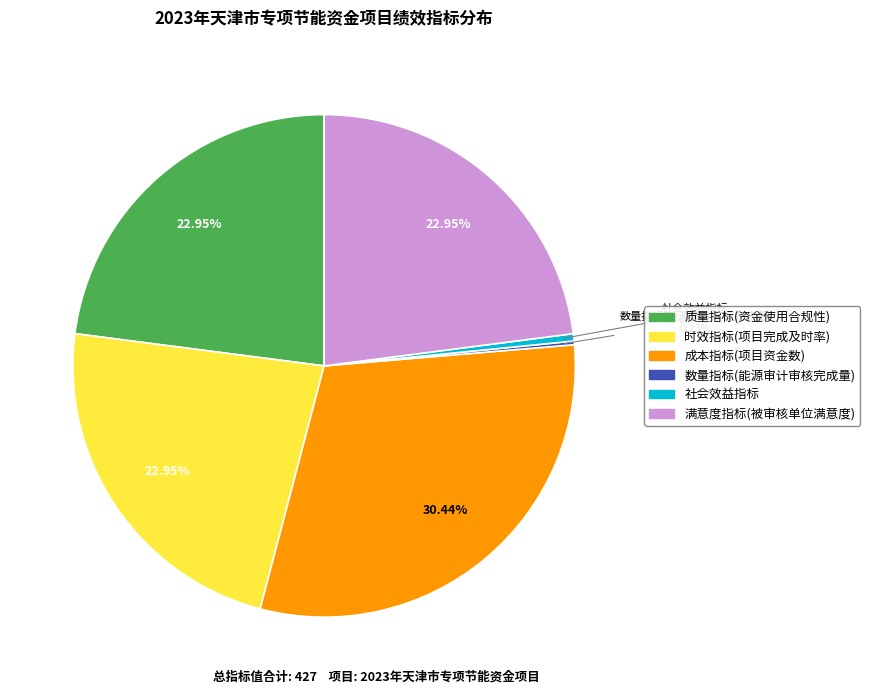

Is 质量指标(资金使用合规性) the majority of the pie?

No